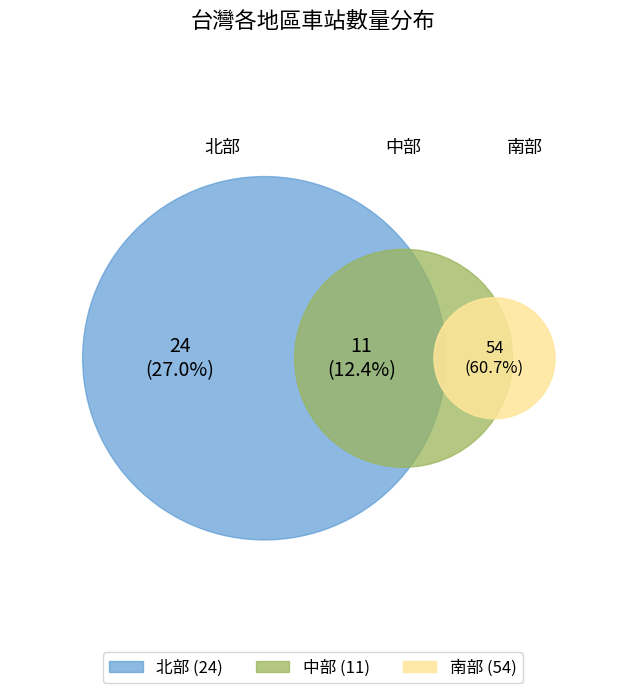

How many segments does this pie chart have?

3